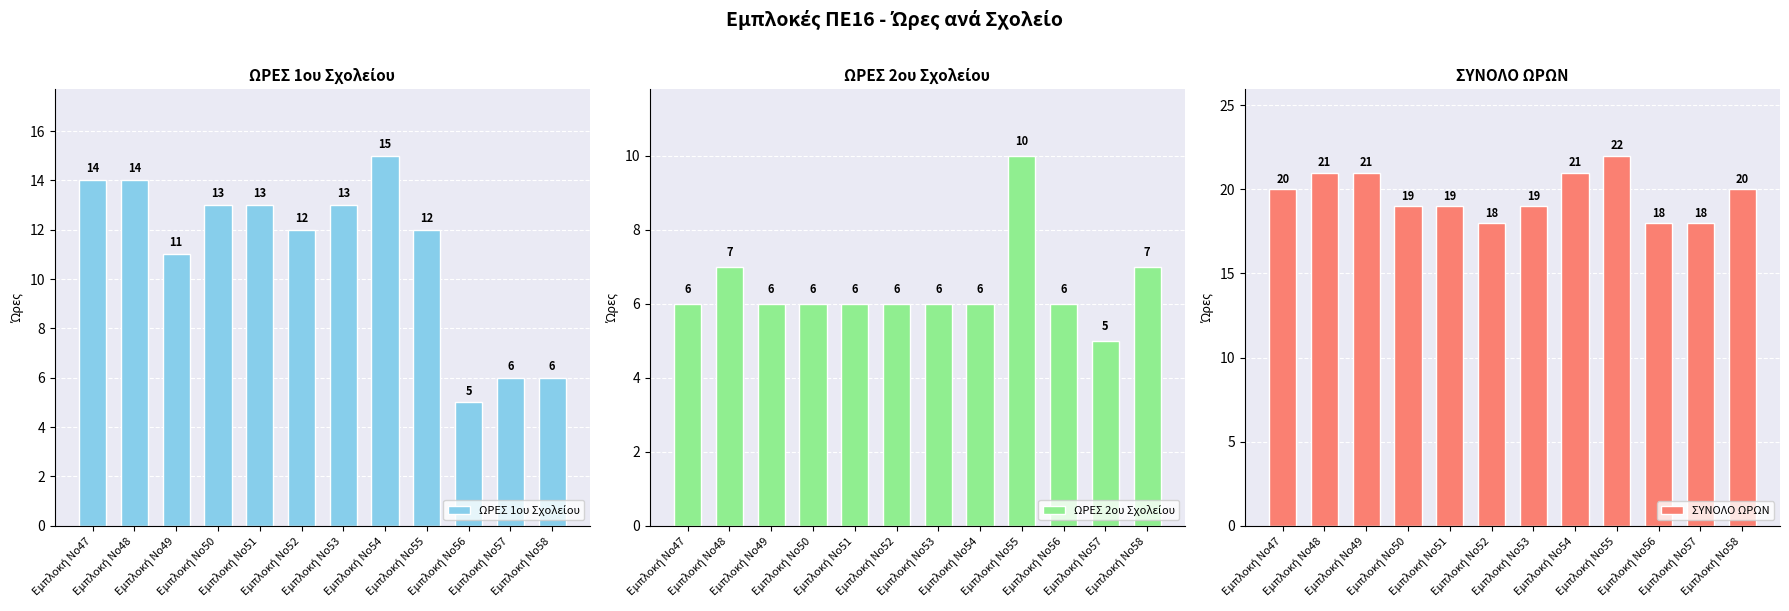

How many ΣΥΝΟΛΟ ΩΡΩΝ values are between 19 and 21?

8